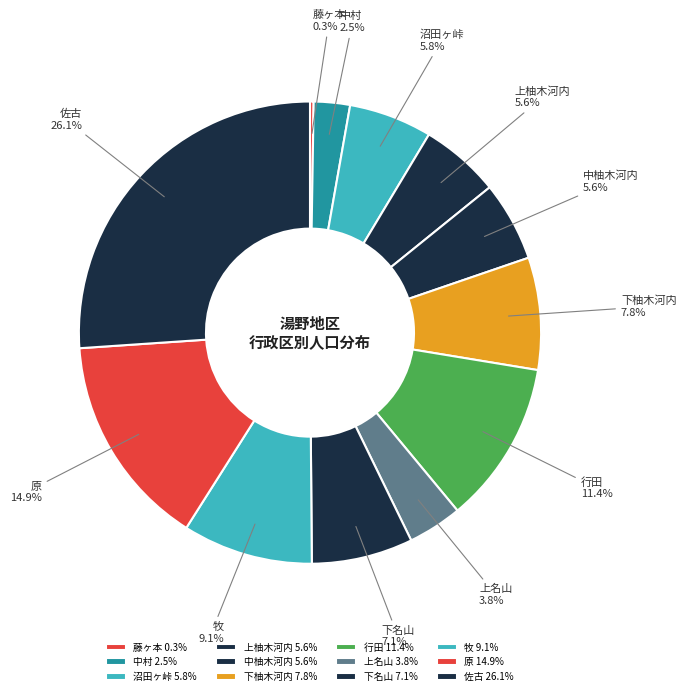

Approximately how many times larger is the value at 下名山 compared to 上名山?

1.9